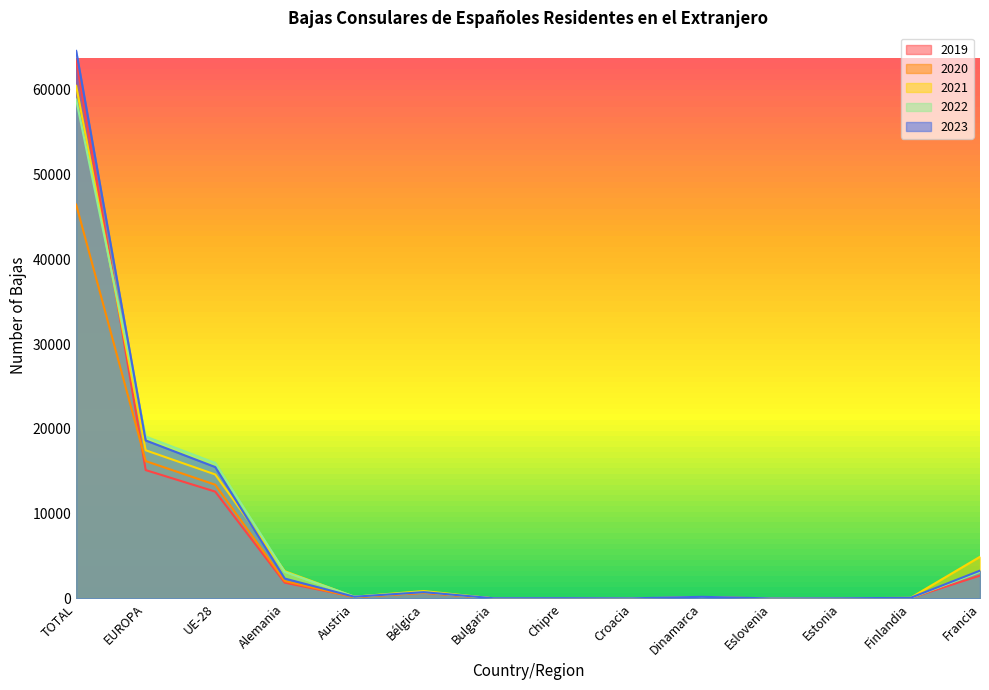

Reading left to right, extract all data points from this chart.

2019: TOTAL=63609	EUROPA=15147	UE-28=12608	Alemania=1867	Austria=187	Bélgica=677	Bulgaria=23	Chipre=14	Croacia=12	Dinamarca=123	Eslovenia=18	Estonia=10	Finlandia=49	Francia=2701
2020: TOTAL=46473	EUROPA=16209	UE-28=13421	Alemania=2056	Austria=155	Bélgica=658	Bulgaria=20	Chipre=13	Croacia=1	Dinamarca=129	Eslovenia=10	Estonia=3	Finlandia=36	Francia=3199
2021: TOTAL=60473	EUROPA=17485	UE-28=14634	Alemania=3221	Austria=208	Bélgica=879	Bulgaria=15	Chipre=27	Croacia=9	Dinamarca=93	Eslovenia=7	Estonia=25	Finlandia=76	Francia=4920
2022: TOTAL=58857	EUROPA=19105	UE-28=15990	Alemania=3135	Austria=226	Bélgica=764	Bulgaria=21	Chipre=18	Croacia=15	Dinamarca=147	Eslovenia=3	Estonia=8	Finlandia=62	Francia=3140
2023: TOTAL=64599	EUROPA=18645	UE-28=15507	Alemania=2351	Austria=207	Bélgica=745	Bulgaria=32	Chipre=40	Croacia=20	Dinamarca=196	Eslovenia=6	Estonia=26	Finlandia=75	Francia=3288